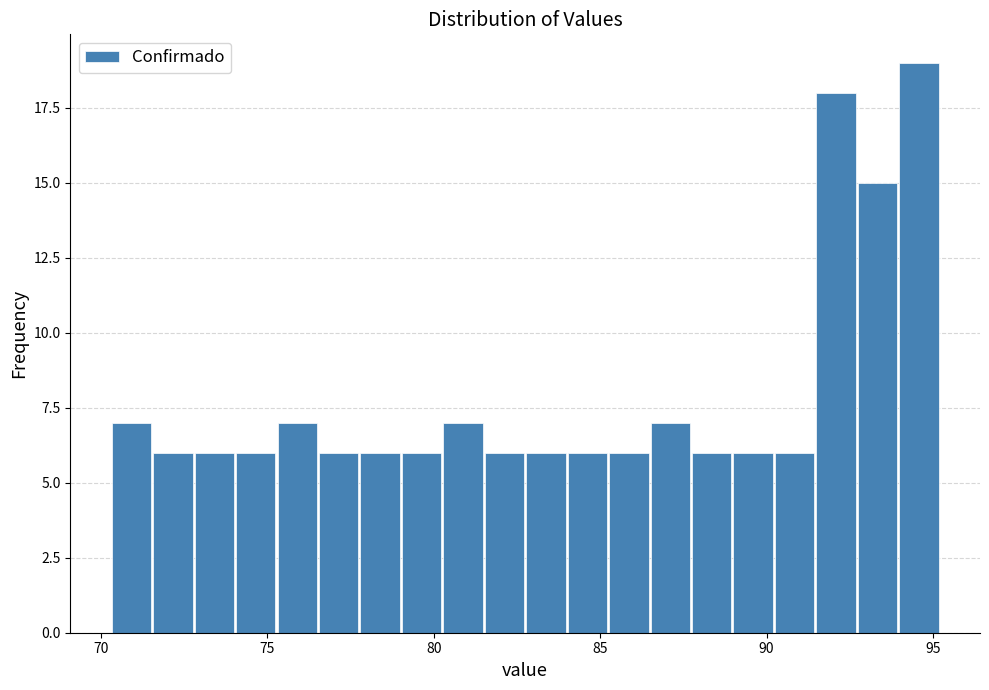

Read against the x-axis, roughly where is the centre of the tallest bar?

94.5